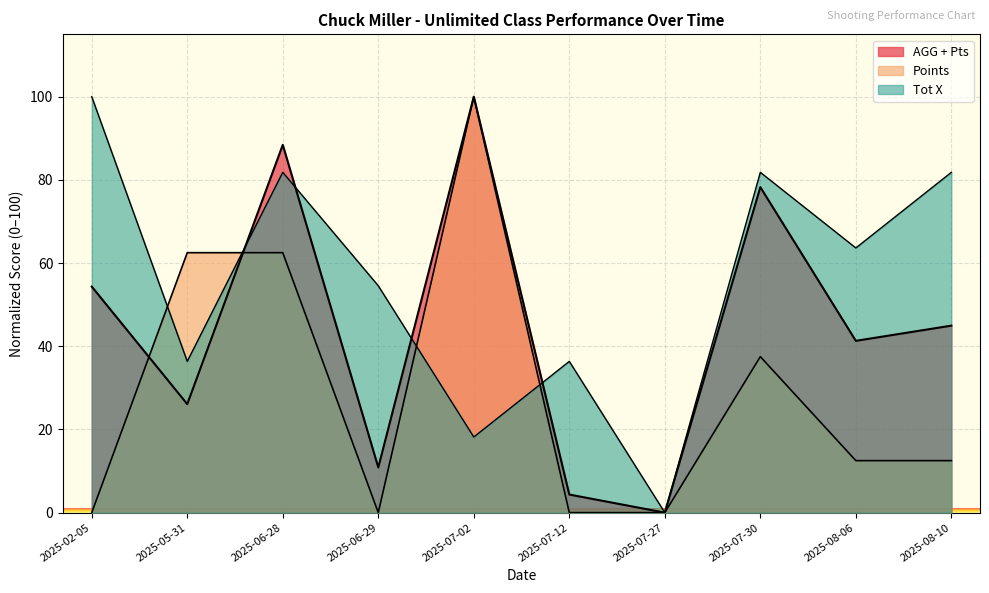

What is the label of the 10th point from the right?

2025-02-05